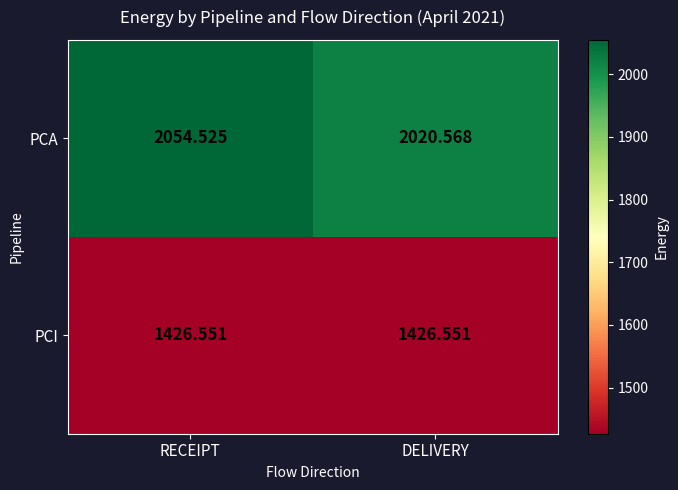

List the series in order of their peak value, lowest first.

PCI, PCA